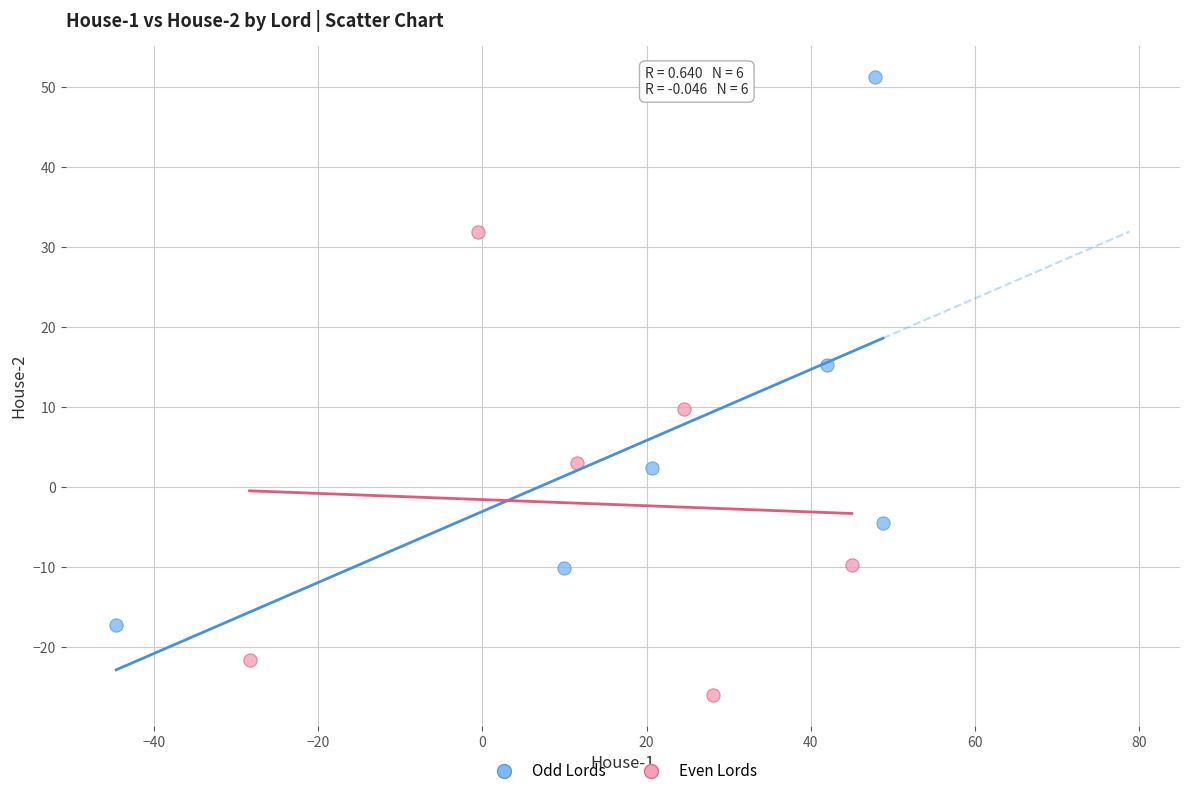

Which series has the widest spread of Y values?

Odd Lords